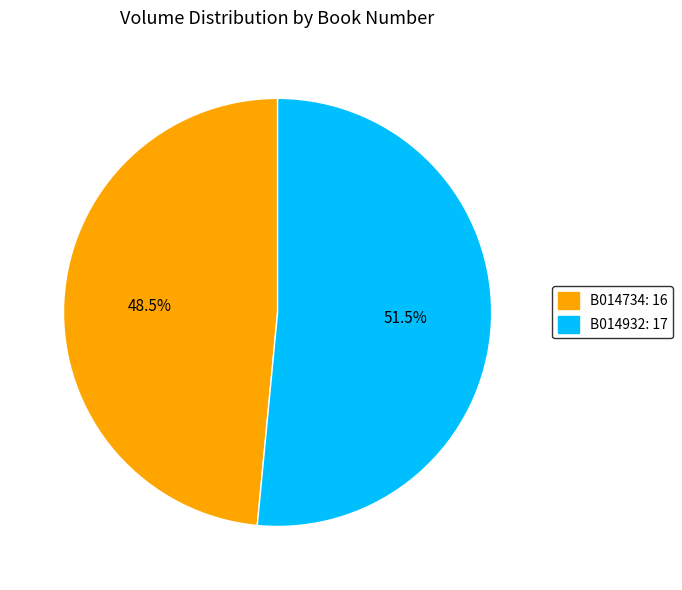

To the nearest percent, what is the combined percentage of B014932 and B014734?

100%